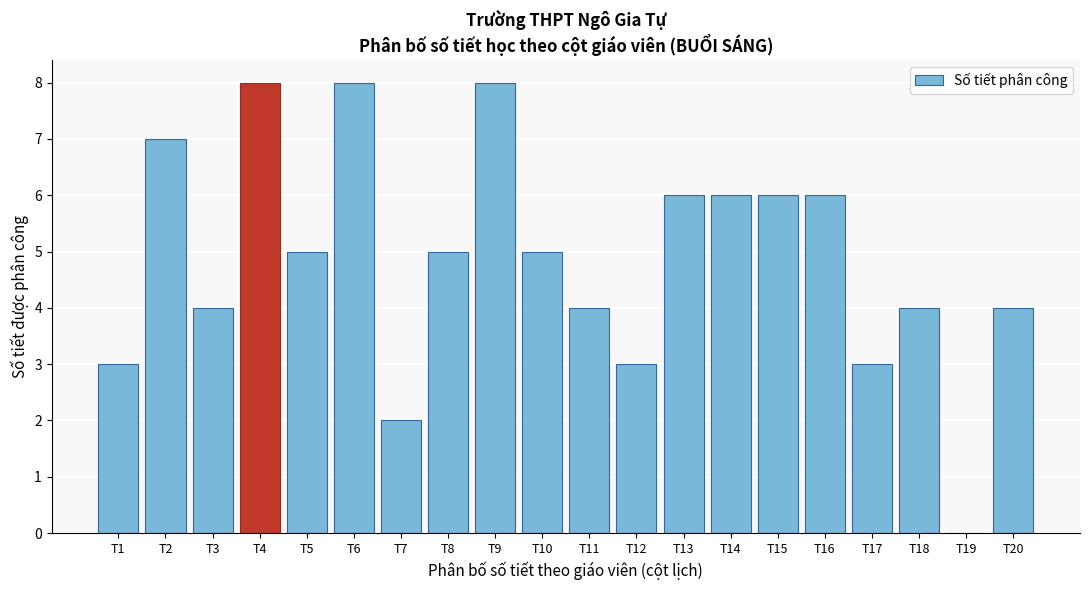

Reading left to right, extract all data points from this chart.

T1=3	T2=7	T3=4	T4=8	T5=5	T6=8	T7=2	T8=5	T9=8	T10=5	T11=4	T12=3	T13=6	T14=6	T15=6	T16=6	T17=3	T18=4	T19=0	T20=4